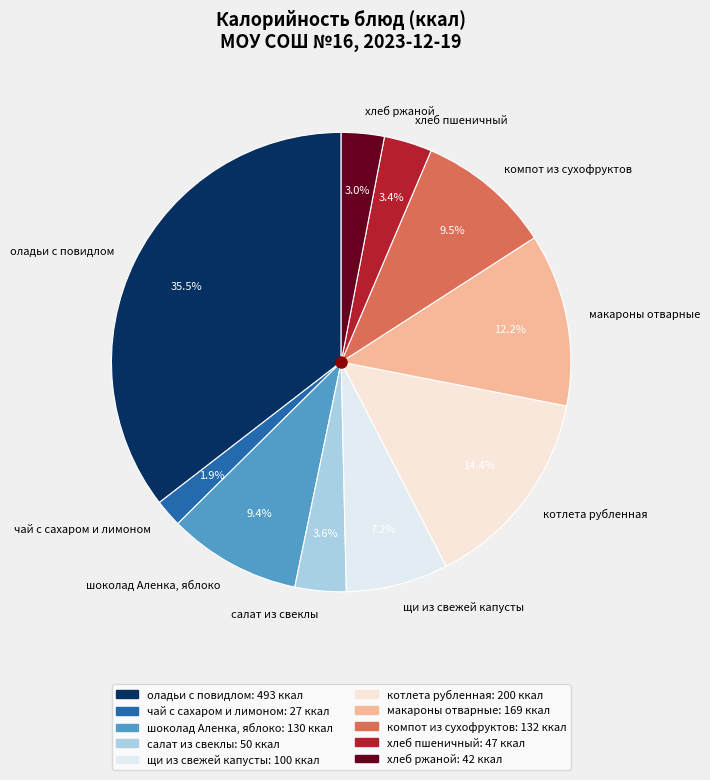

To the nearest percent, what is the combined percentage of хлеб ржаной and шоколад Аленка, яблоко?

12%